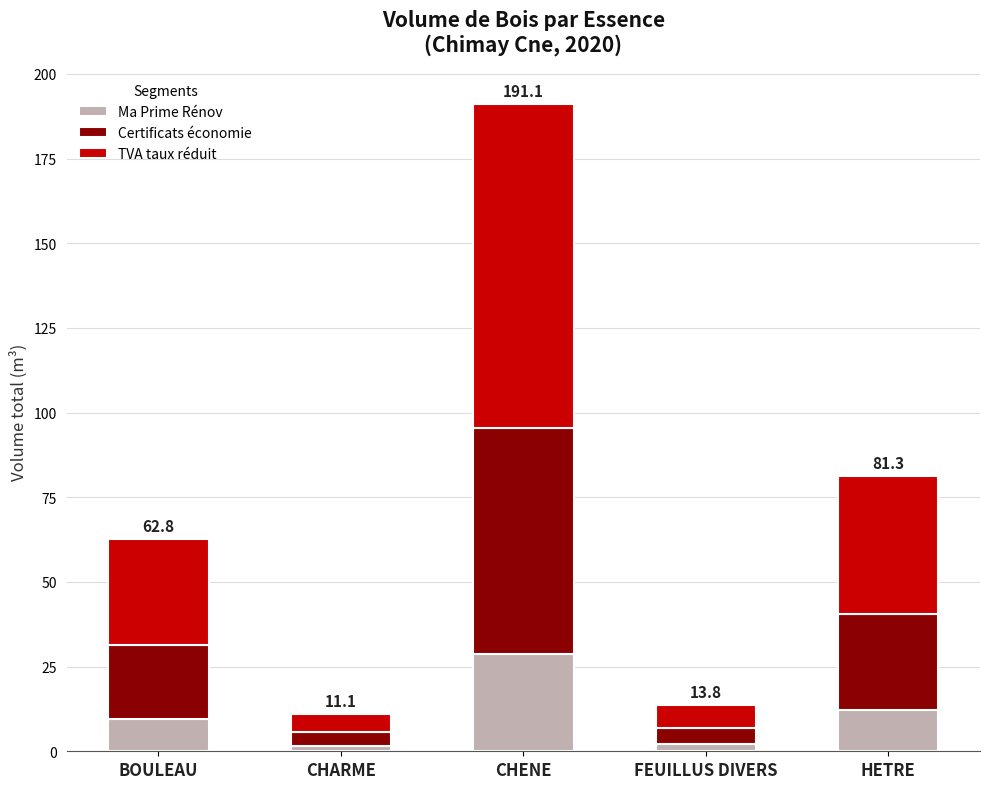

How many distinct data groups are displayed?

3